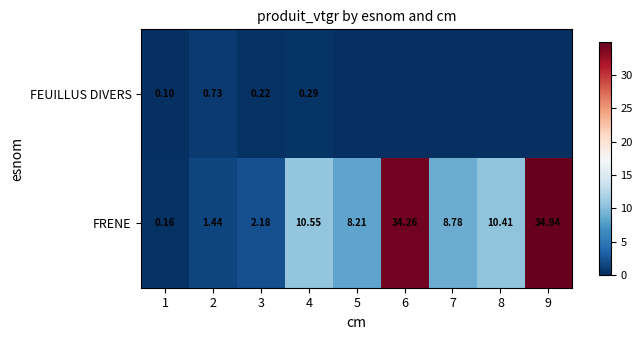

Between 7 and 9, which series saw the biggest shift?

FRENE